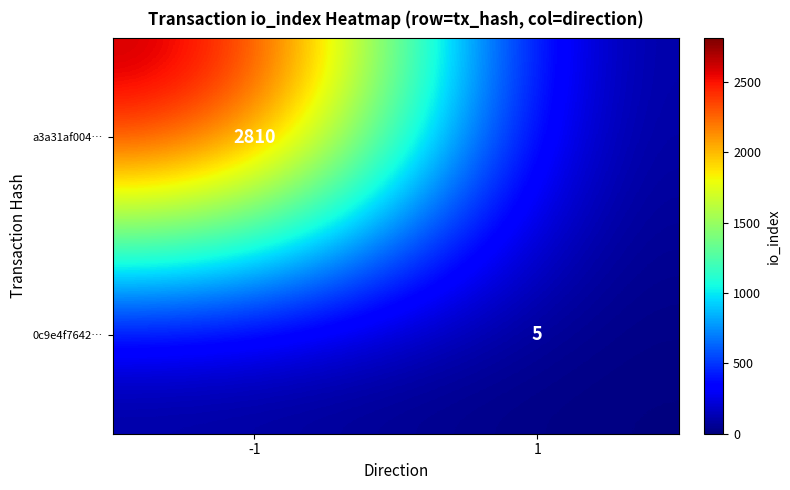

True or false: 0c9e4f7642… has a value of 5 at 1.

True